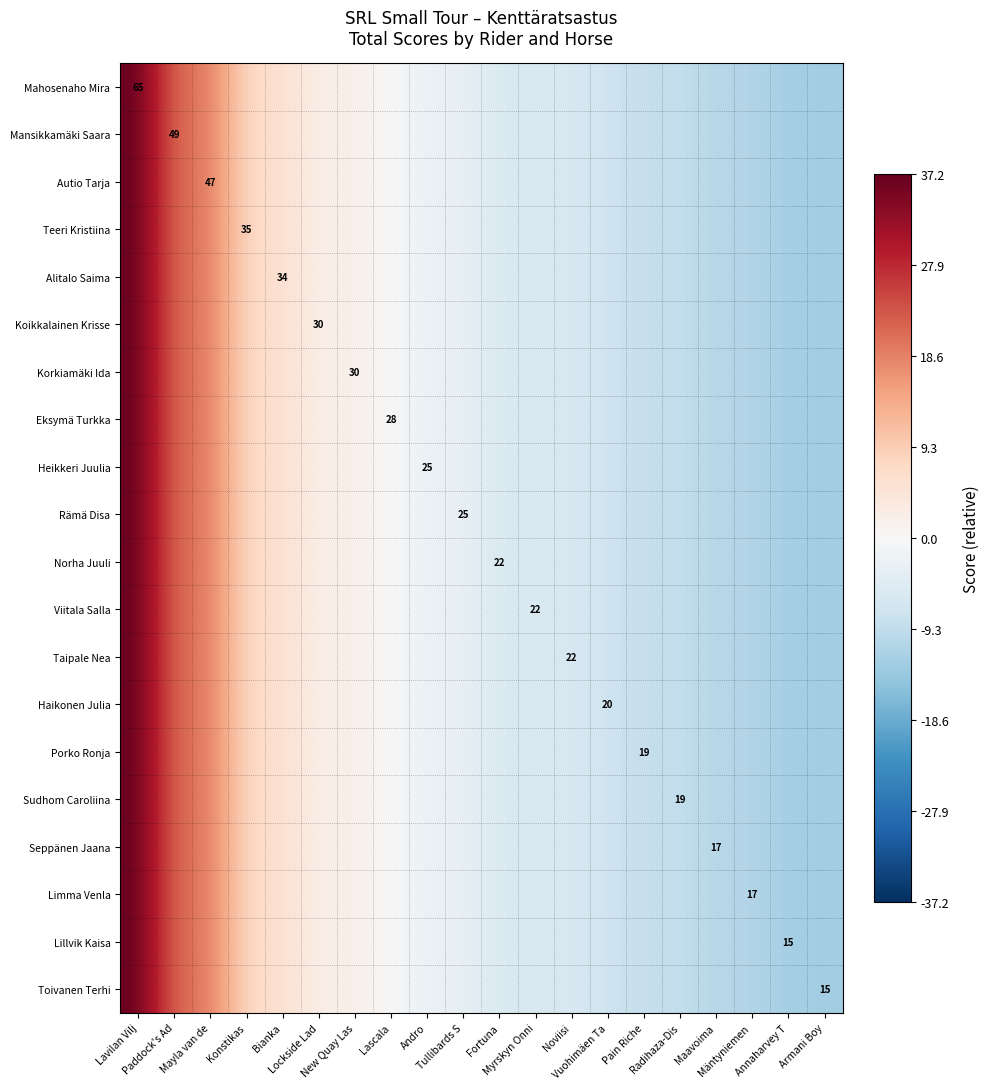

Where is Sudhom Caroliina nearest to the value 12?

Konstikas